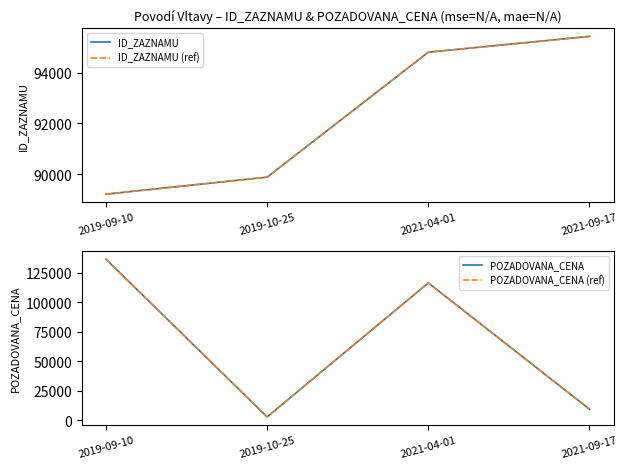

What is the value of the ID_ZAZNAMU point at the 4th from the left?

95431